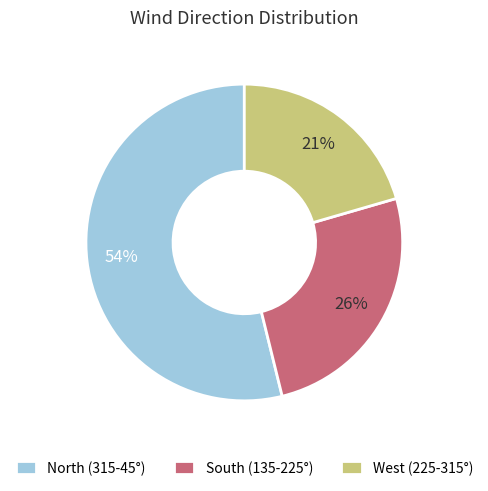

To the nearest percent, what percentage of the pie is South (135-225°)?

26%